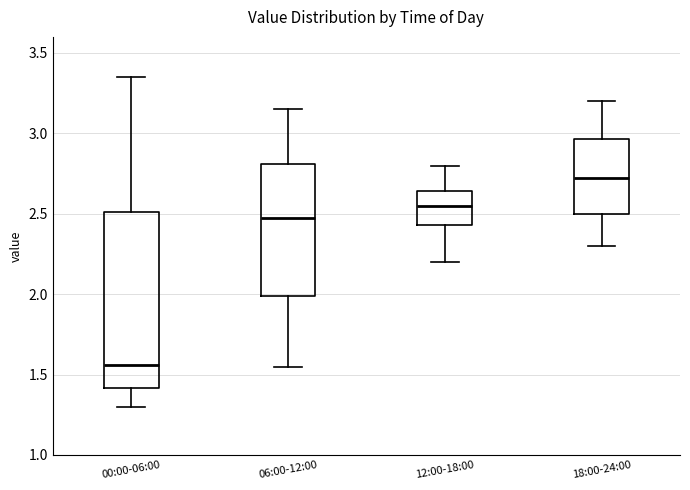

Reading left to right, read every box against the y-axis: the position of its median line, the range the box covers, and the ends of its whiskers. The values are not printed on the chart, so give them approximately, as read against the axis.

00:00-06:00: median 1.55, box 1.40 to 2.50, whiskers 1.30 to 3.35
06:00-12:00: median 2.50, box 2.00 to 2.80, whiskers 1.55 to 3.15
12:00-18:00: median 2.55, box 2.45 to 2.65, whiskers 2.20 to 2.80
18:00-24:00: median 2.75, box 2.50 to 2.95, whiskers 2.30 to 3.20